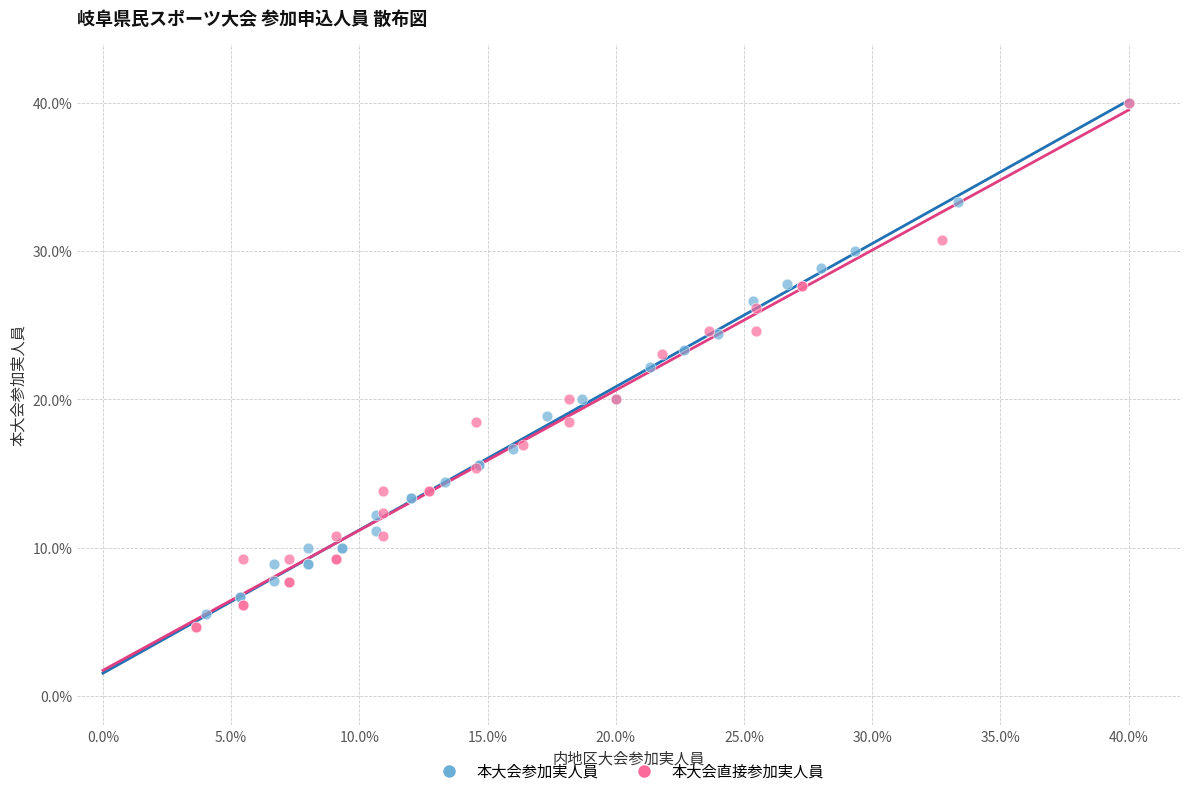

Which series has the largest Y range (max minus min)?

本大会直接参加実人員